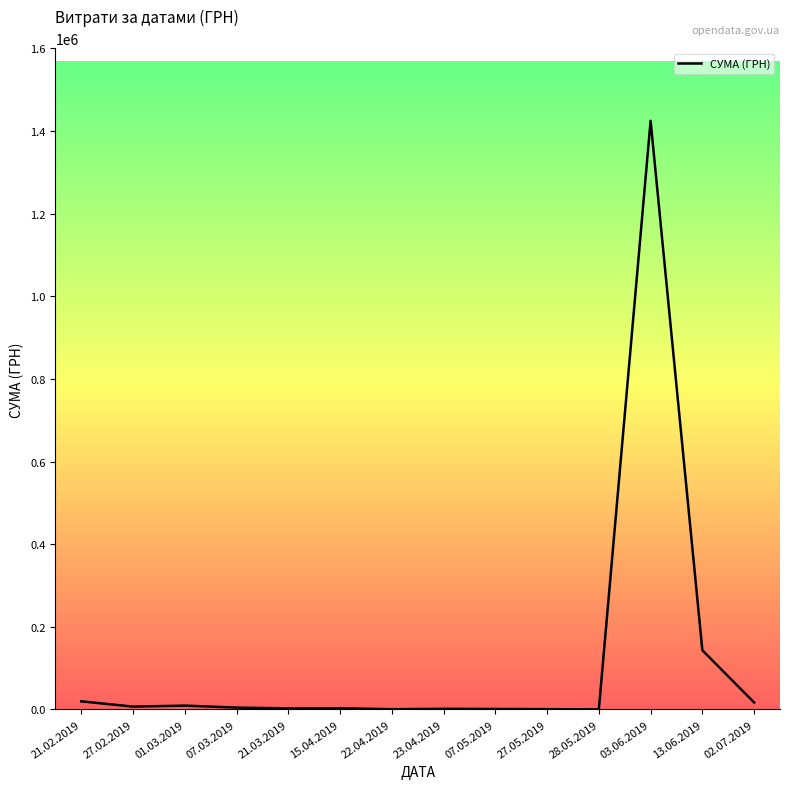

What is the change in value from 01.03.2019 to 13.06.2019?

+133964.8